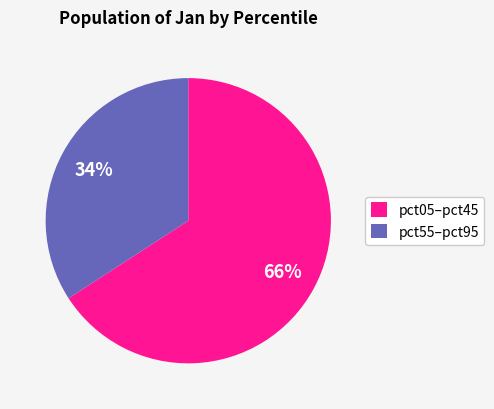

Is it true that pct55–pct95 is 41% of the pie?

False